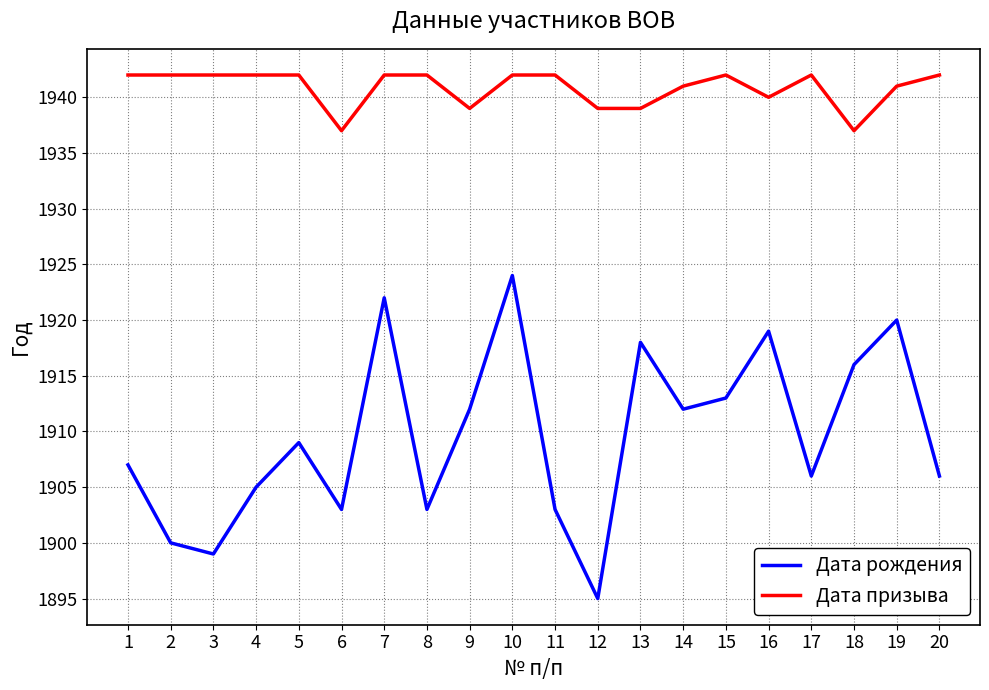

Reading left to right, extract all data points from this chart.

Дата рождения: 1907	1900	1899	1905	1909	1903	1922	1903	1912	1924	1903	1895	1918	1912	1913	1919	1906	1916	1920	1906
Дата призыва: 1942	1942	1942	1942	1942	1937	1942	1942	1939	1942	1942	1939	1939	1941	1942	1940	1942	1937	1941	1942